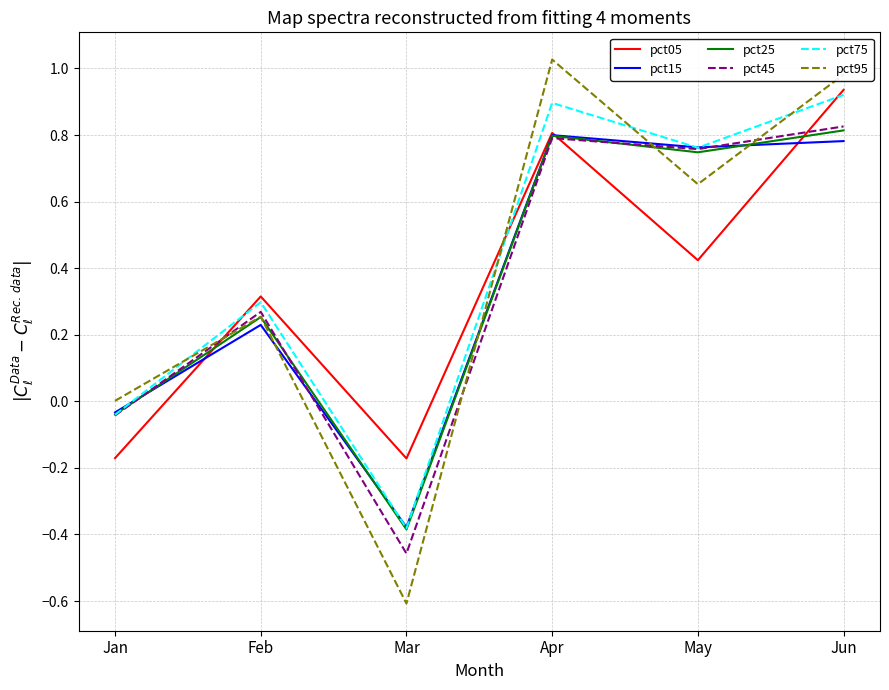

After their last crossing, which series has the higher values: pct25 or pct15?

pct25